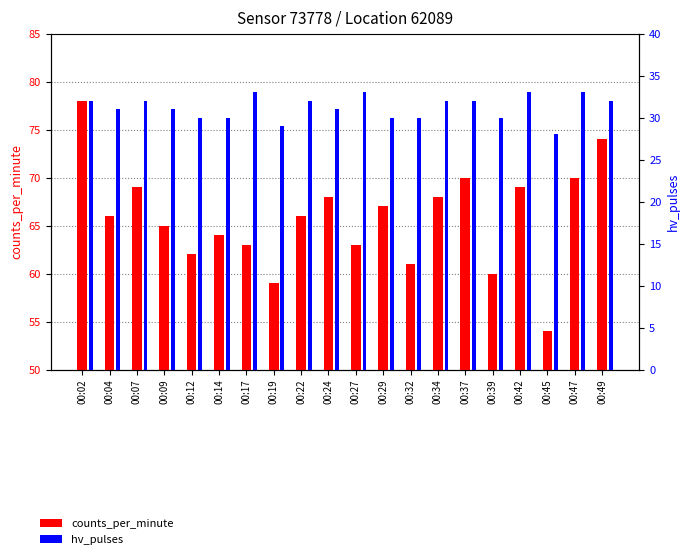

How many hv_pulses values are between 30 and 32?

14